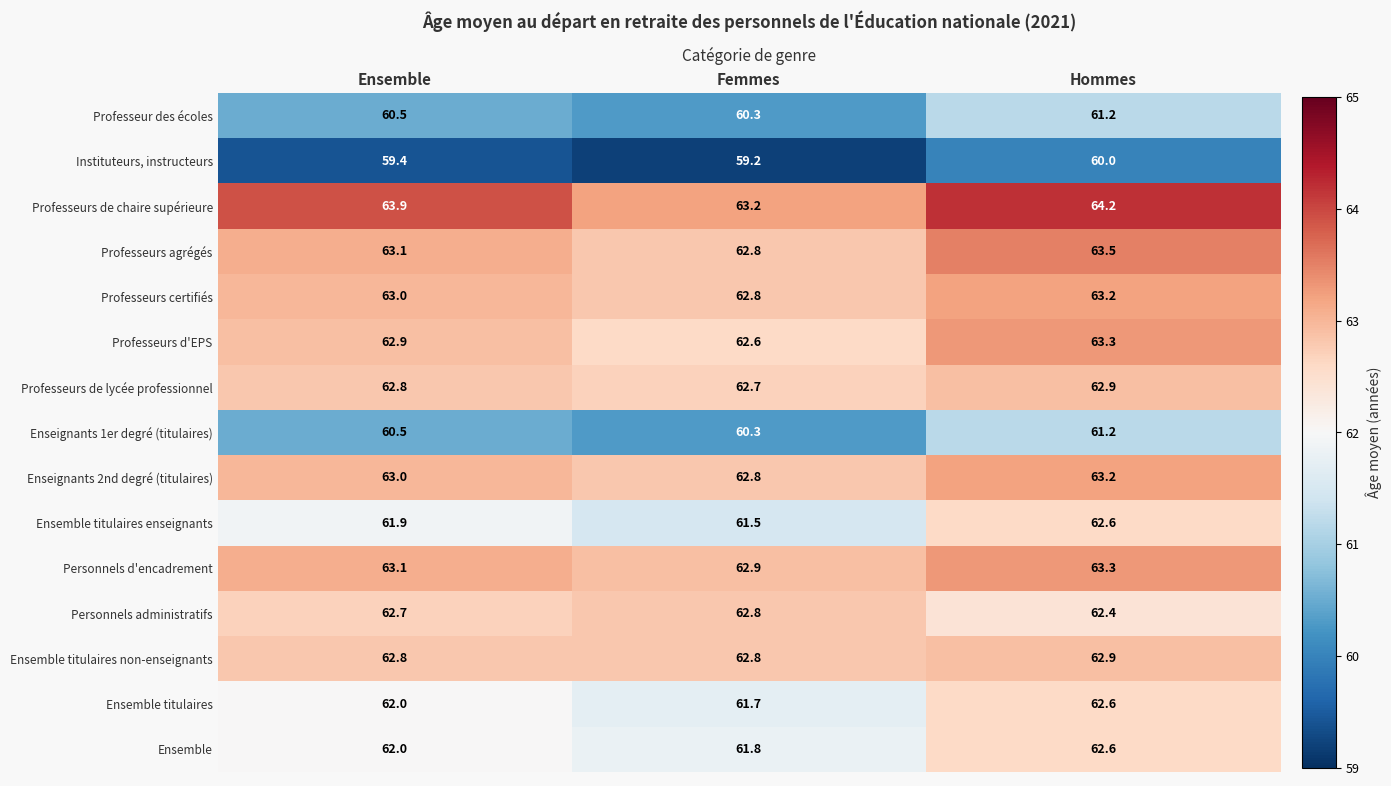

Which series has the largest range (max minus min)?

Ensemble titulaires enseignants